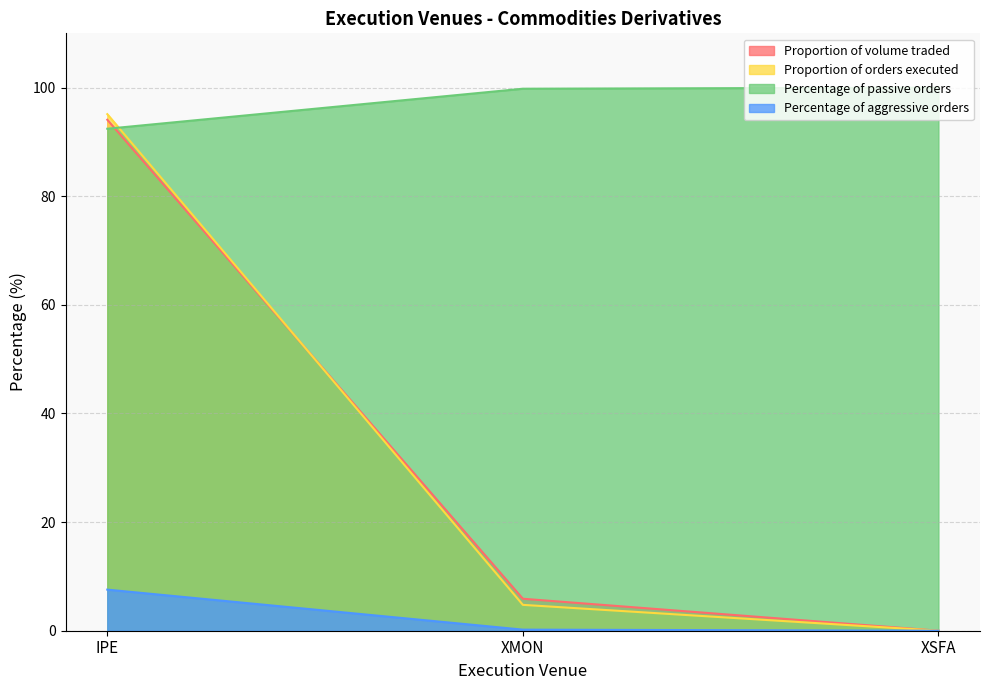

Reading right to left, transcribe all the data shown in this chart.

Proportion of volume traded: 0.0	5.9	94.1
Proportion of orders executed: 0.0	4.8	95.1
Percentage of passive orders: 100.0	99.8	92.4
Percentage of aggressive orders: 0.0	0.2	7.6